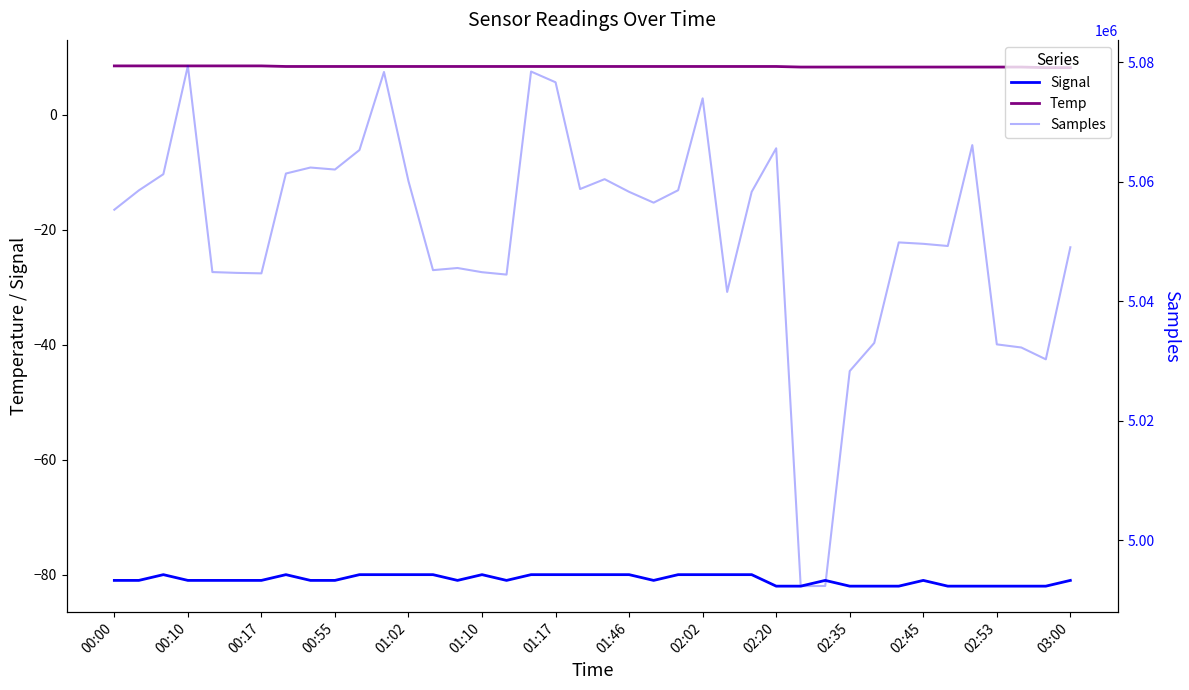

What is the sum of all Signal values?

-3234.0